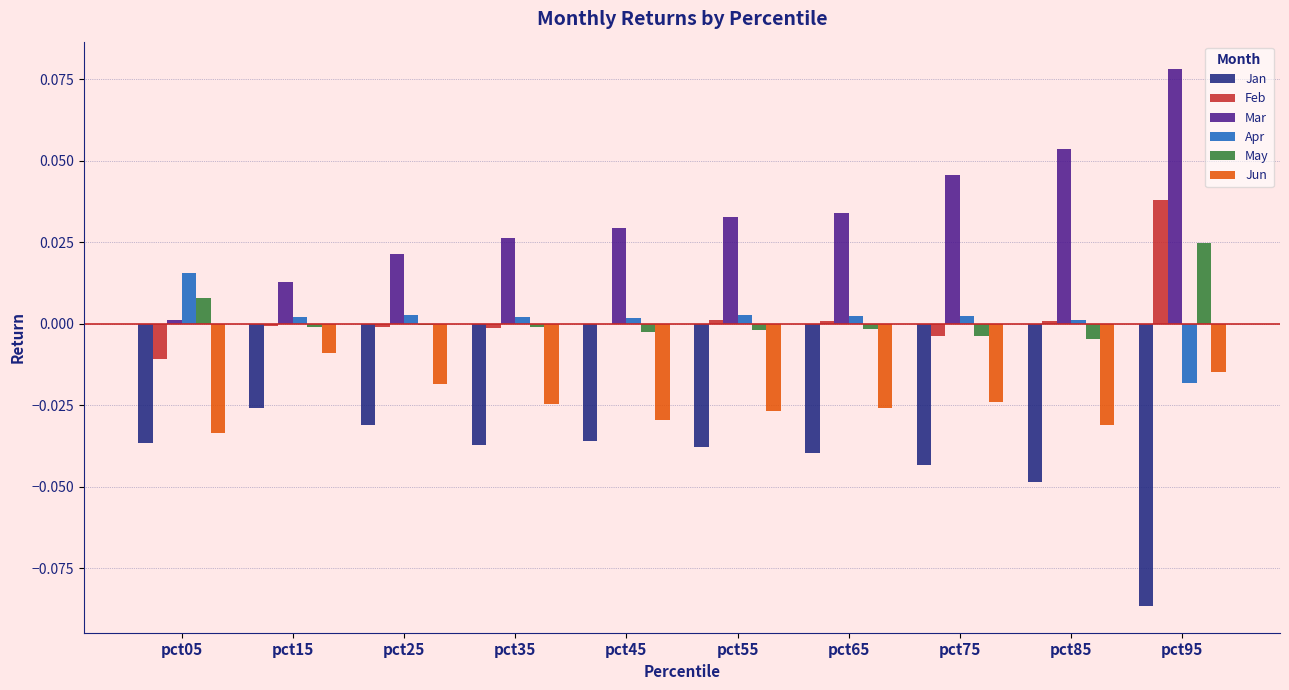

True or false: May has a value of -0.0 at pct85.

True